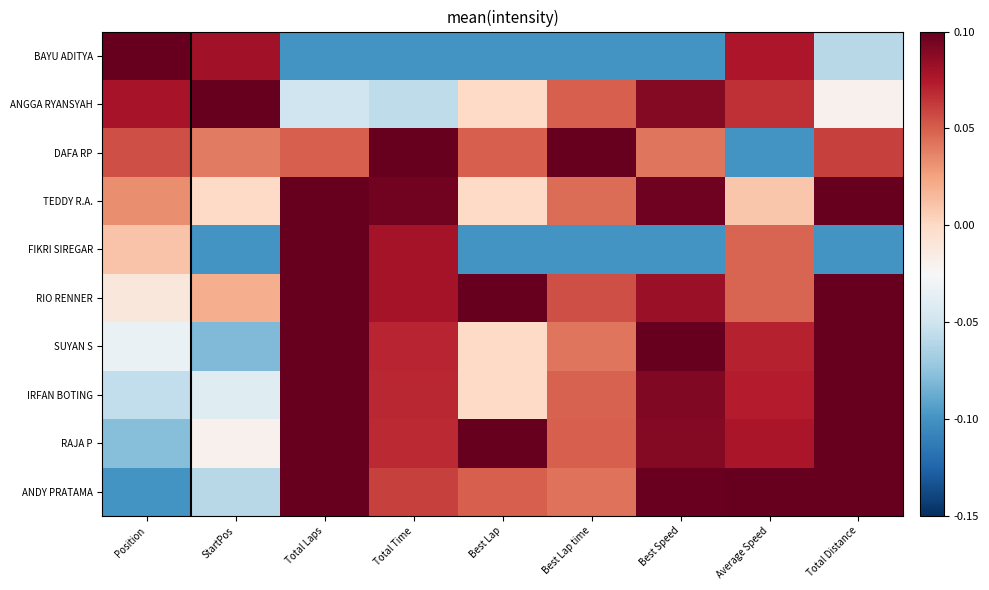

Which category has the highest value across all series?

Total Laps